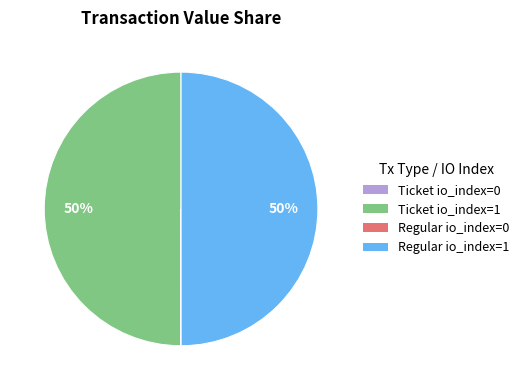

To the nearest percent, what is the difference between the largest and smallest slice percentages?

50%